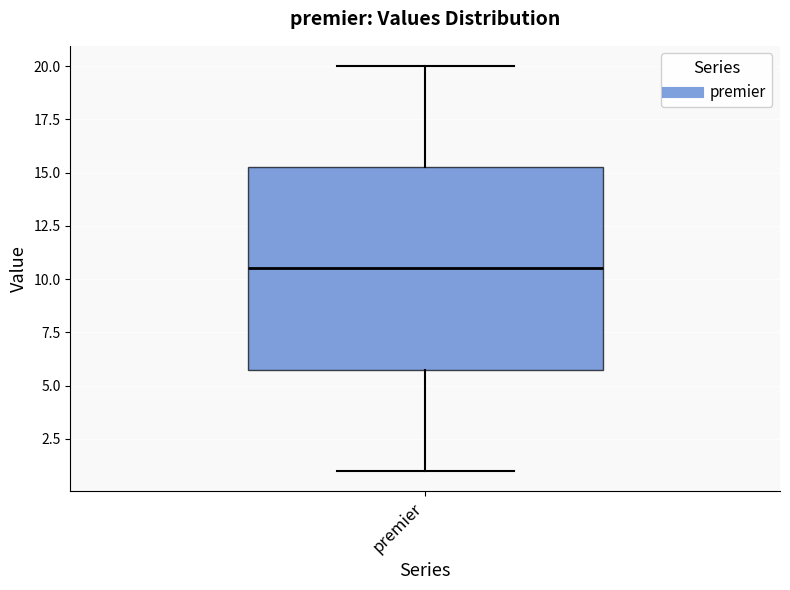

Transcribe this box plot: give where the median line is, the range the box spans, and where the two whiskers end, as read against the y-axis. The values are not printed on the chart, so give them approximately, as read against the axis.

median 10.5, box 6.0 to 15.5, whiskers 1.0 to 20.0